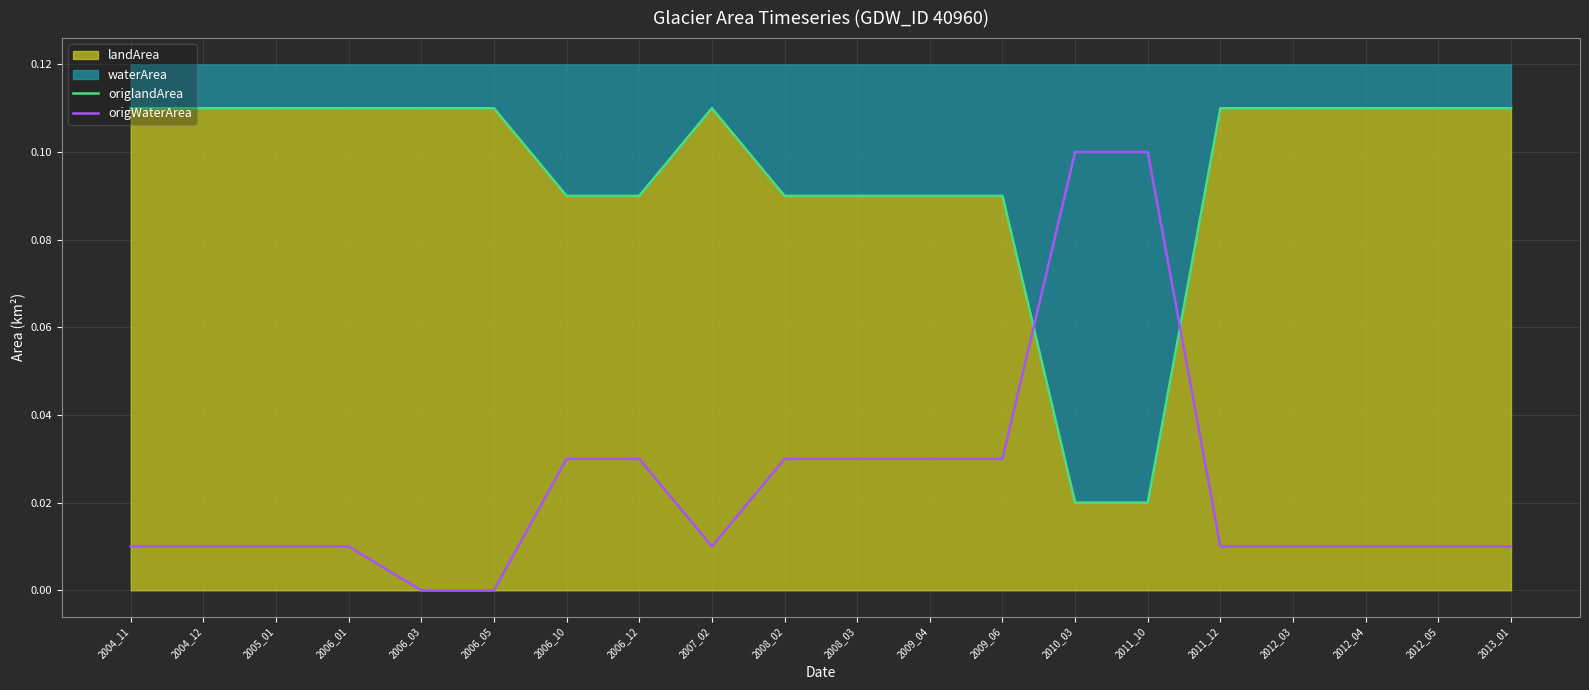

Where is origlandArea nearest to the value 0?

2010_03